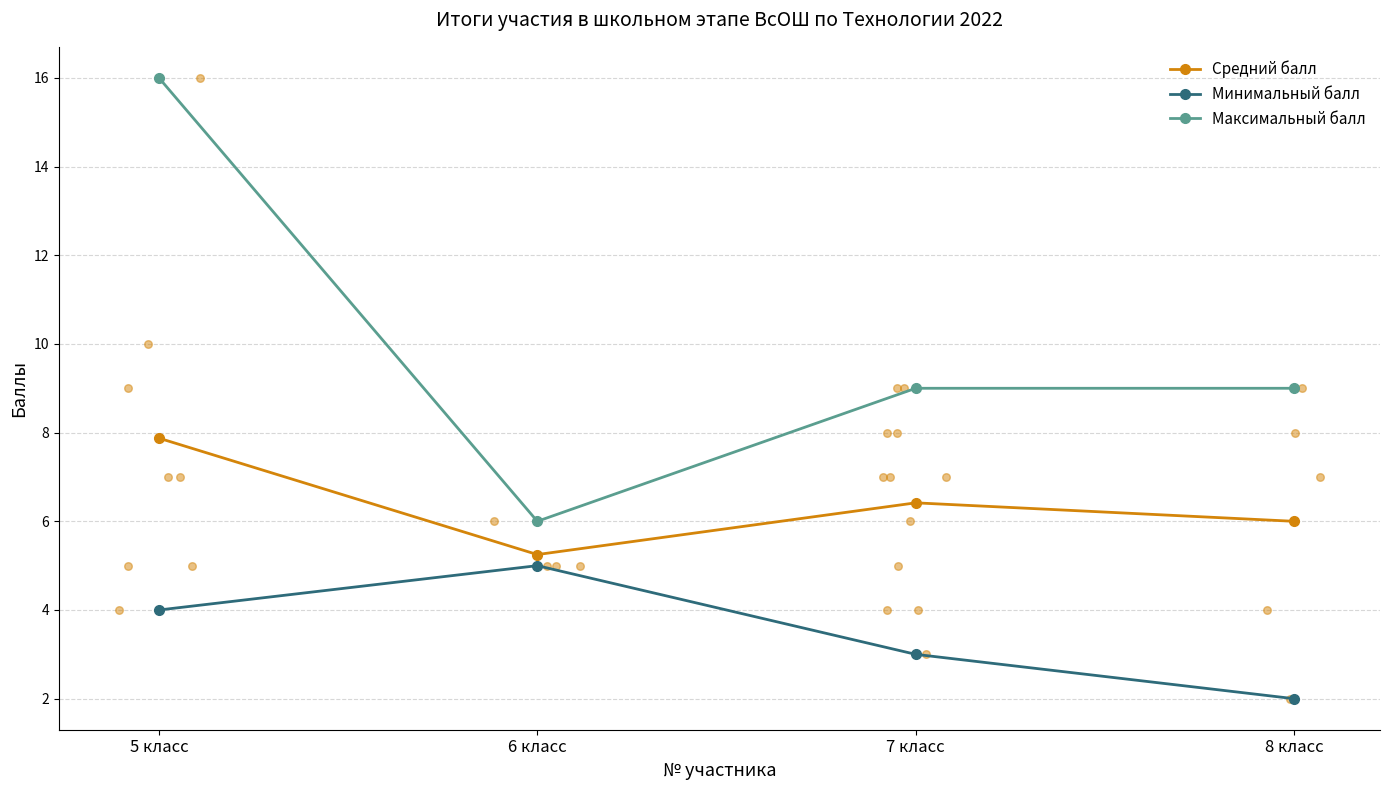

At how many categories does at least one series exceed 7?

3